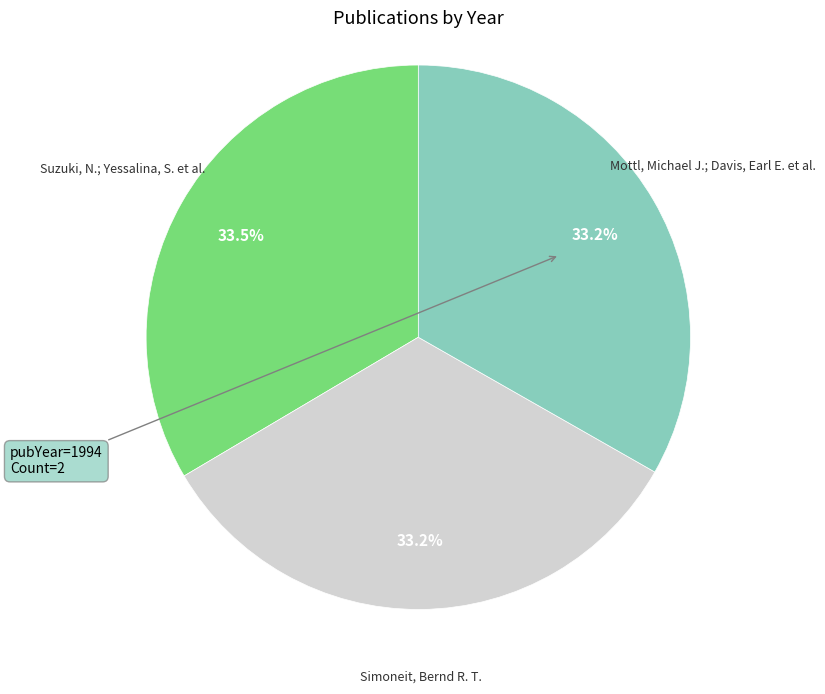

To the nearest percent, what is the average slice percentage?

33%